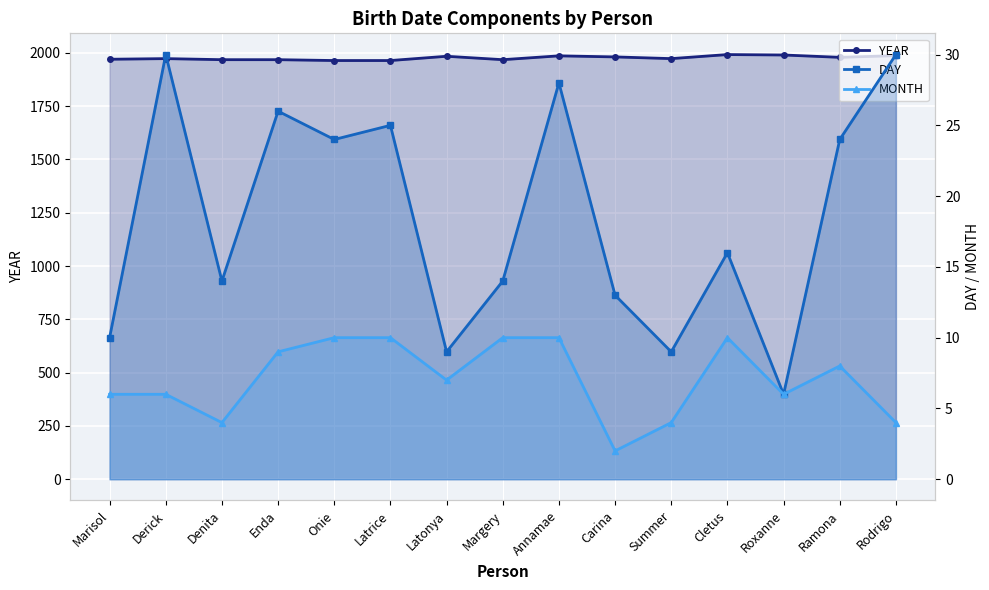

What is the difference between the YEAR values at Marisol and Denita?

2